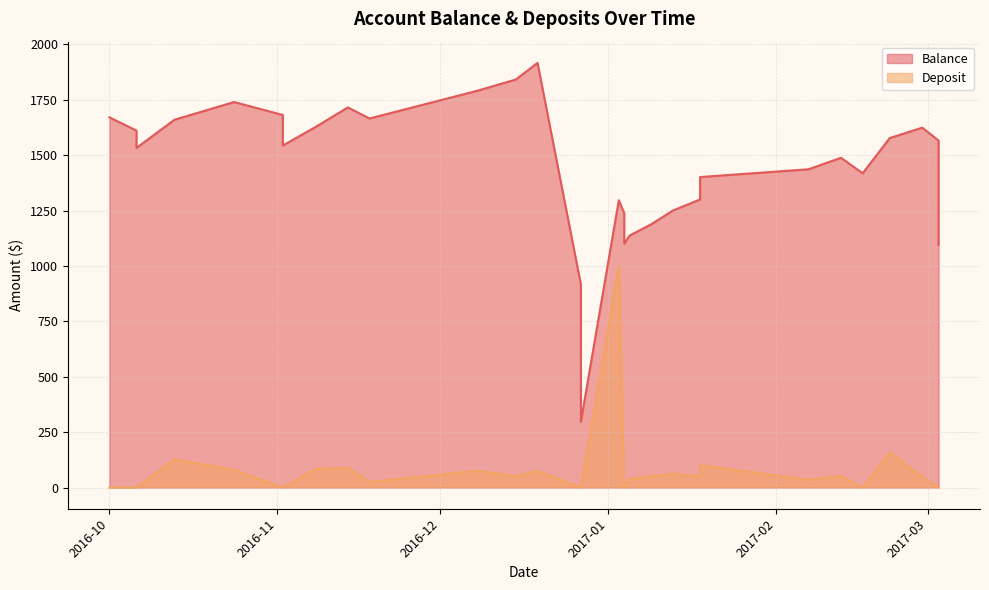

Which series has the largest range (max minus min)?

Balance